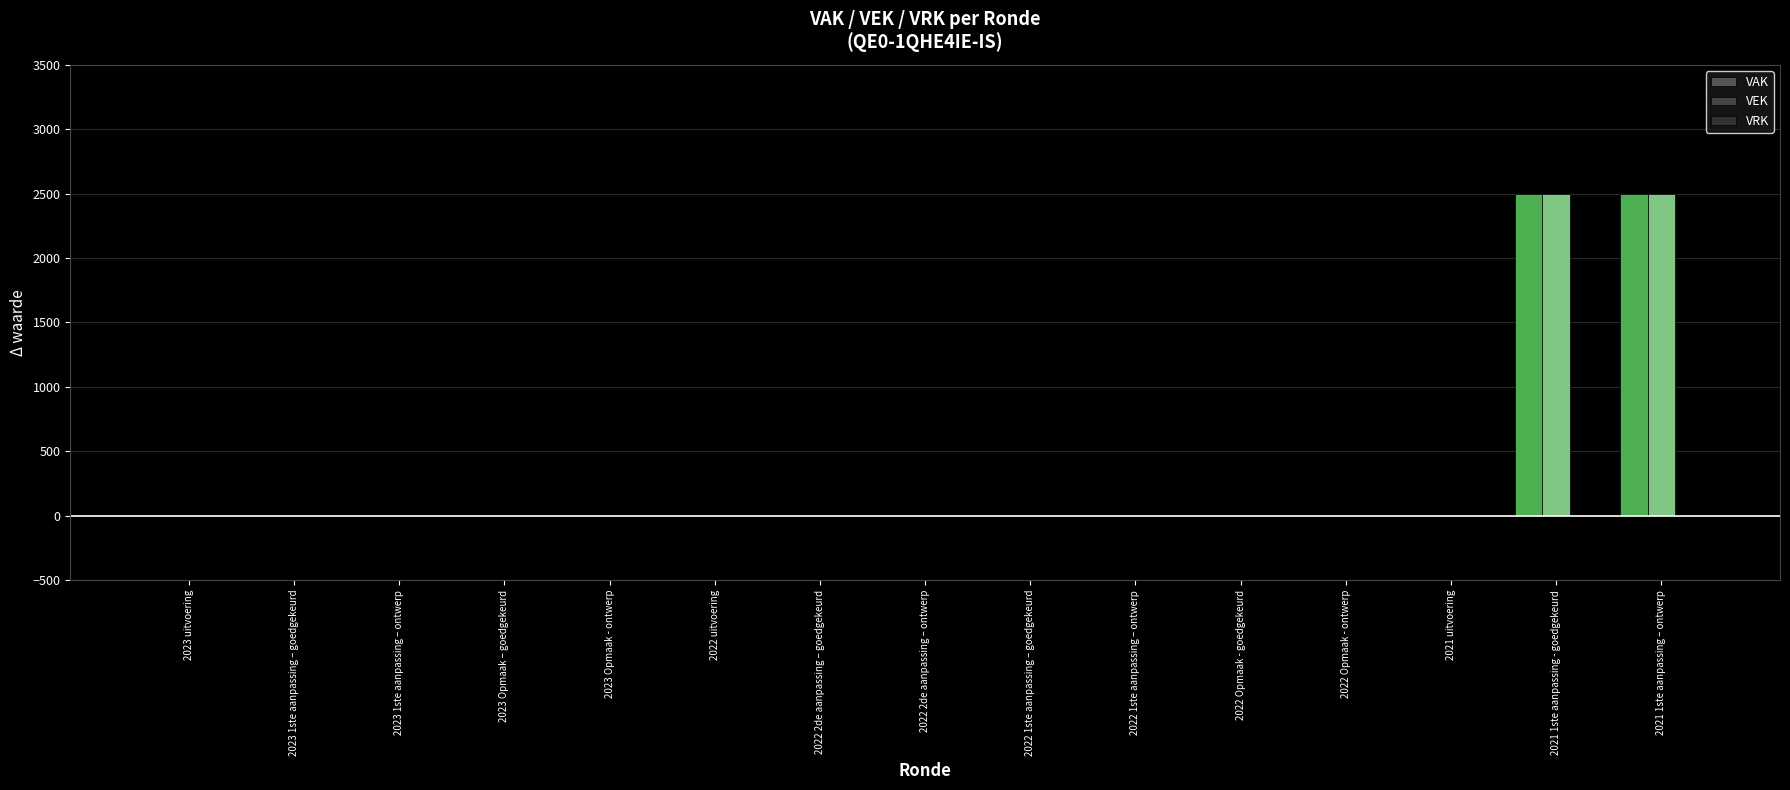

How many data points in VEK are above 0?

2